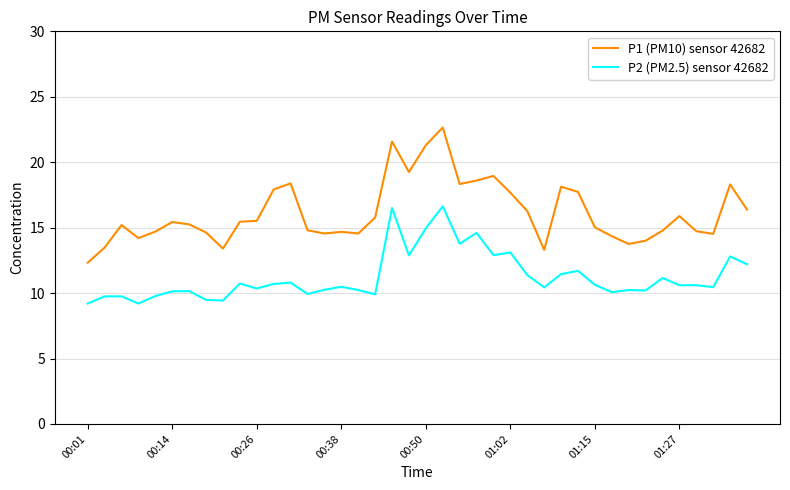

Does the chart have visible grid lines?

Yes